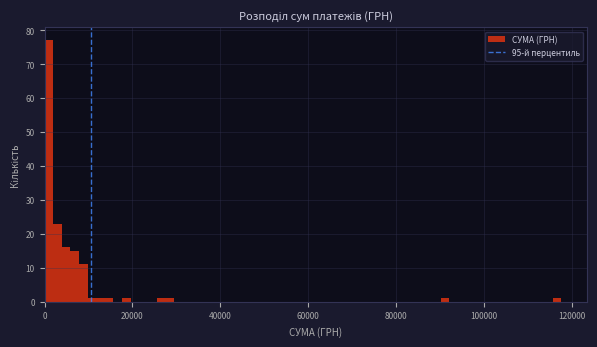

Read against the x-axis, roughly where is the centre of the tallest bar?

0